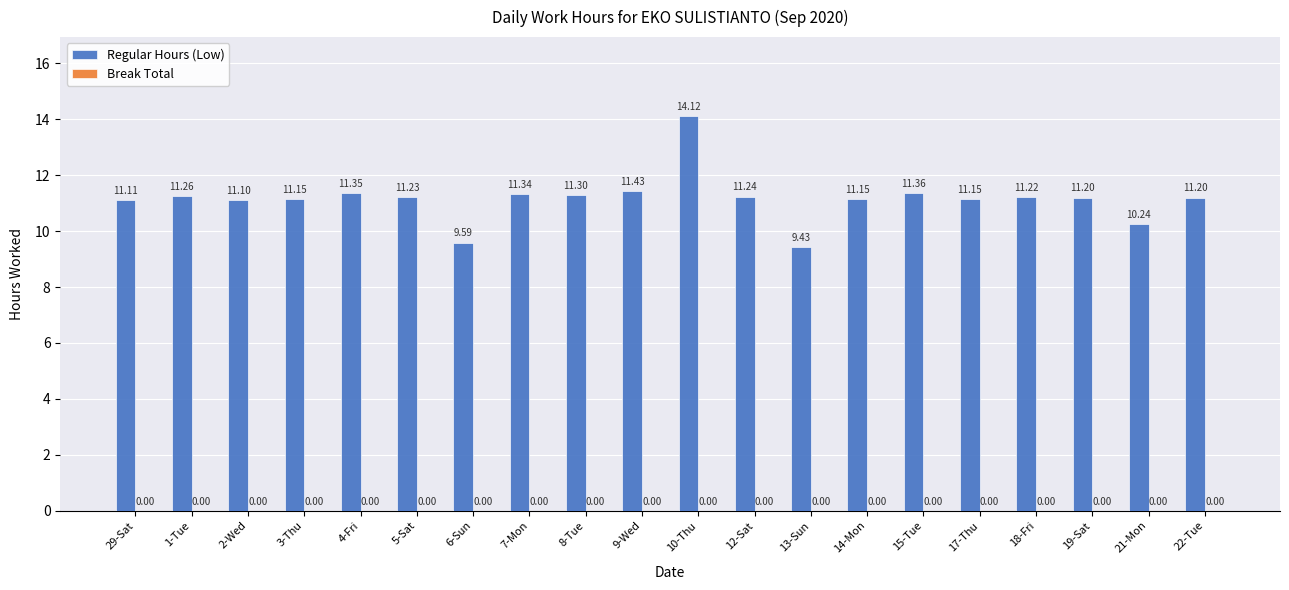

How many data points does each series have?

20